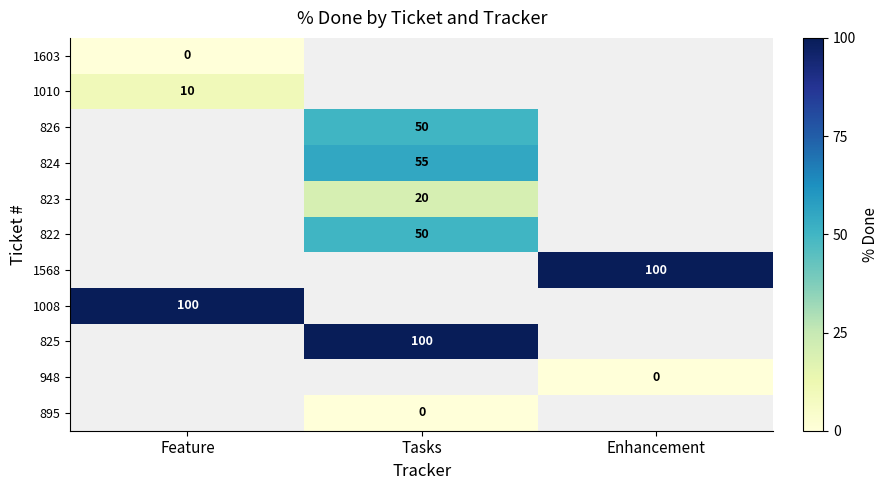

How many data points does each series have?

3